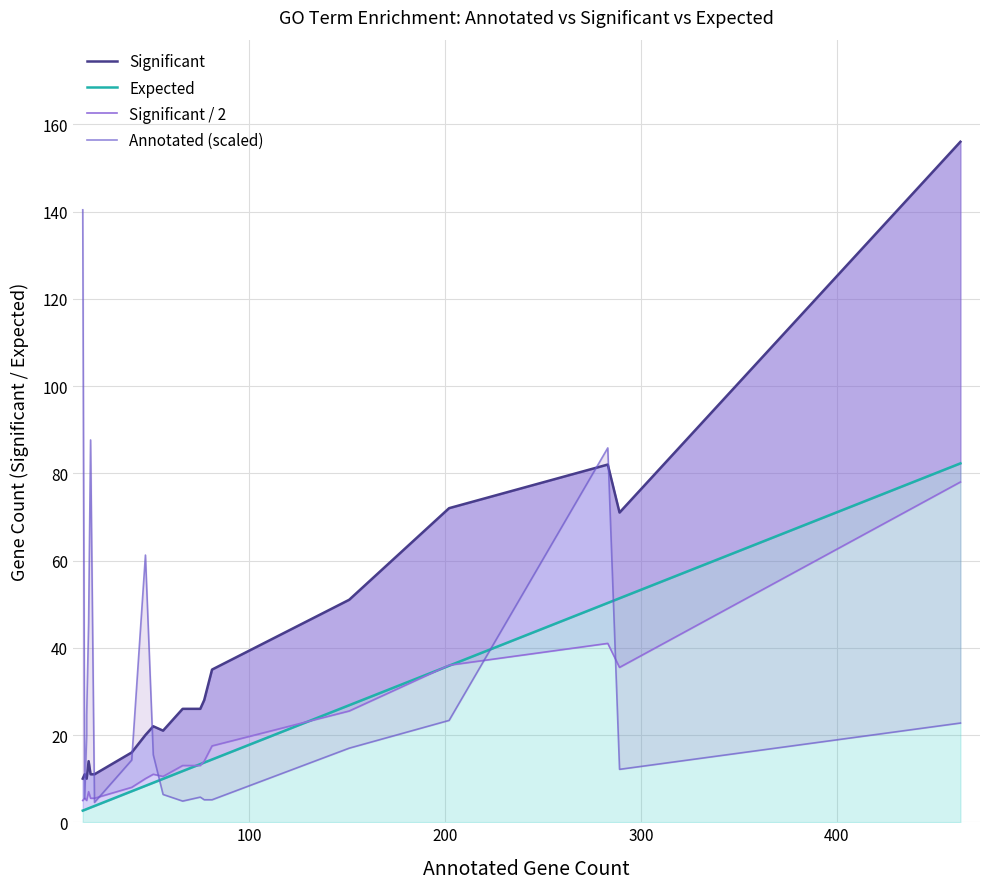

How many values in the Significant series are below 22?

10